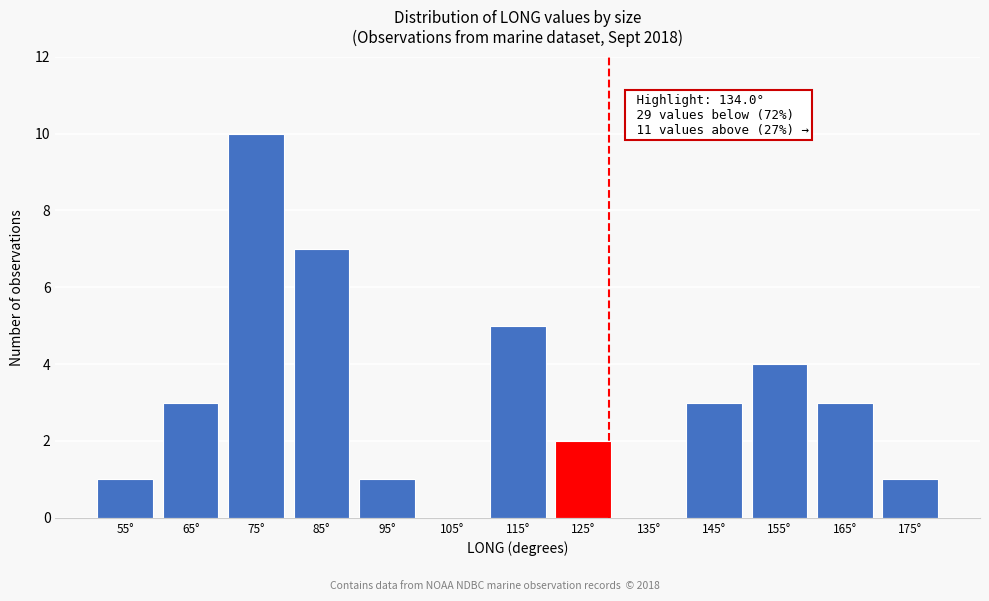

Reading left to right, list all the values displayed in this chart.

55°=1	65°=3	75°=10	85°=7	95°=1	105°=0	115°=5	125°=2	135°=0	145°=3	155°=4	165°=3	175°=1